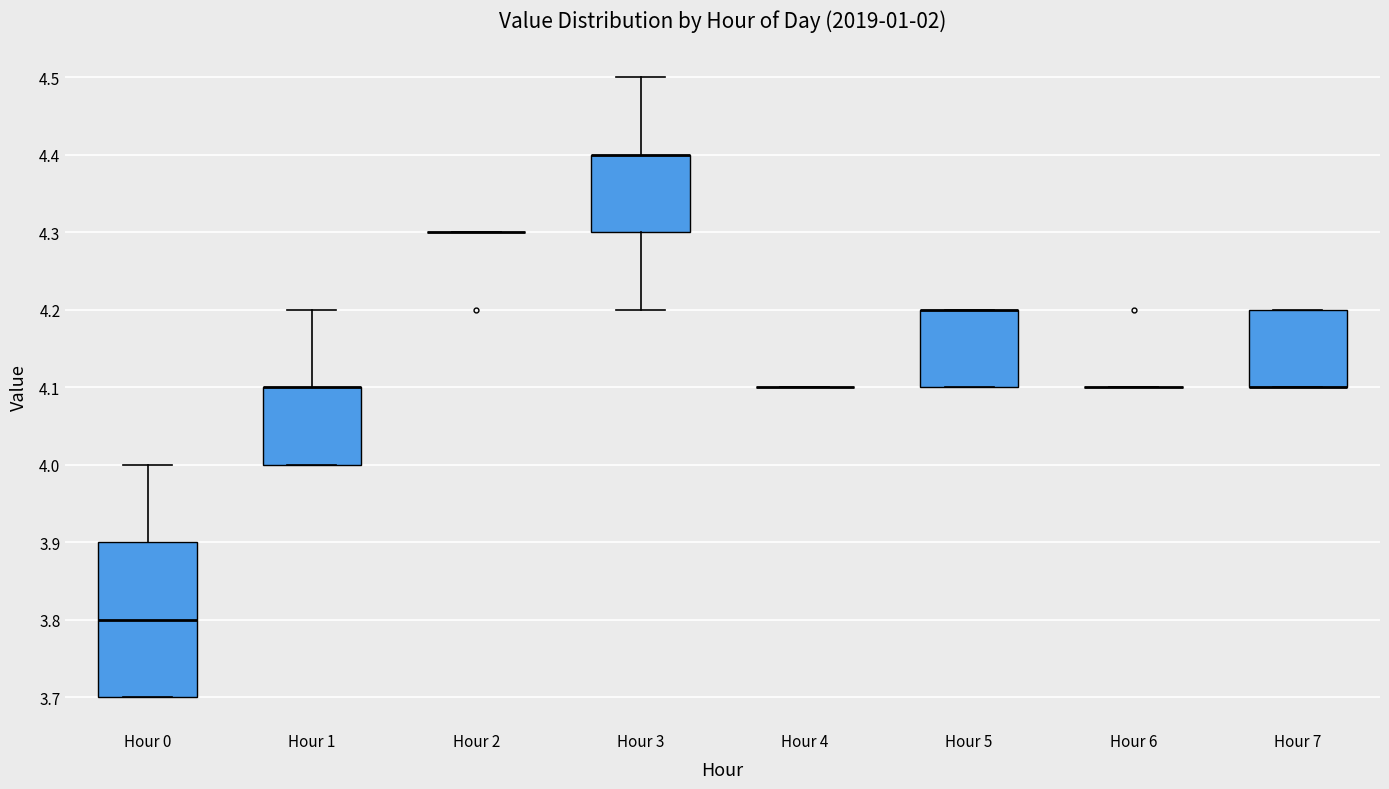

Comparing the boxes themselves (not the whiskers), which one is the tallest?

Hour 0